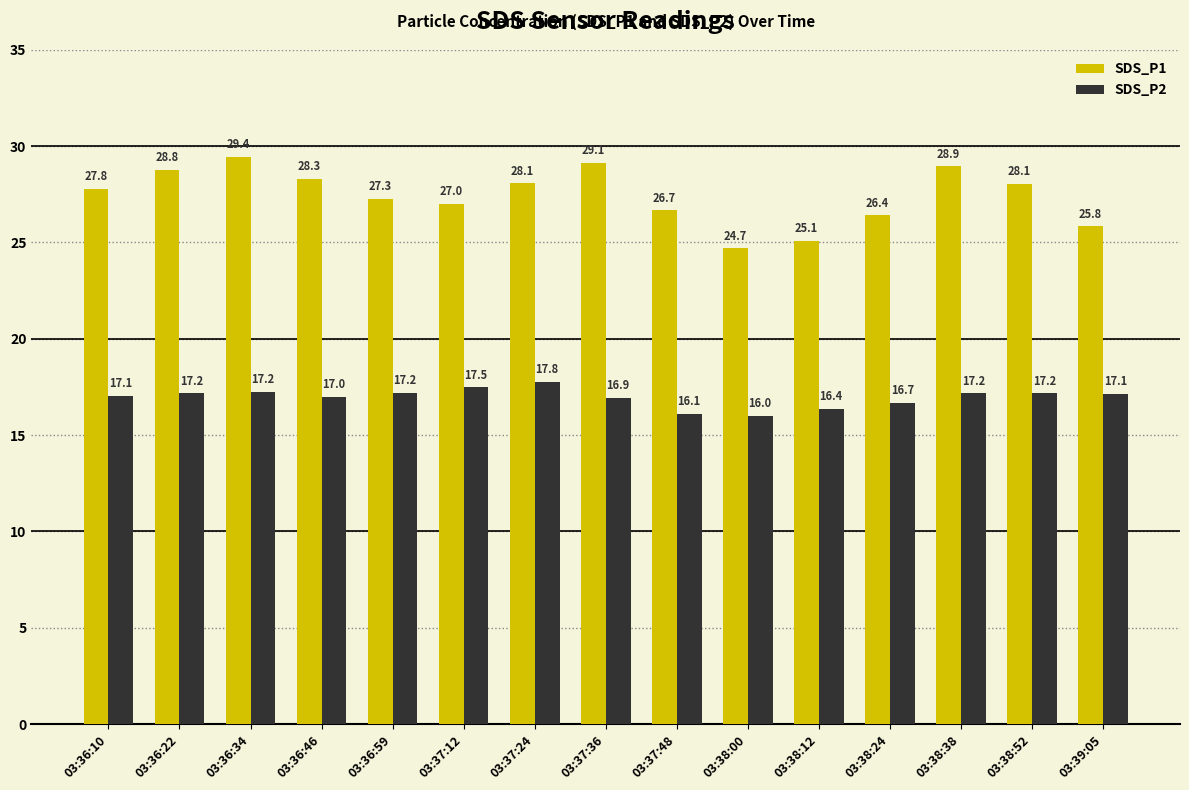

Is it true that SDS_P1 equals 42.1 at 03:36:34?

False